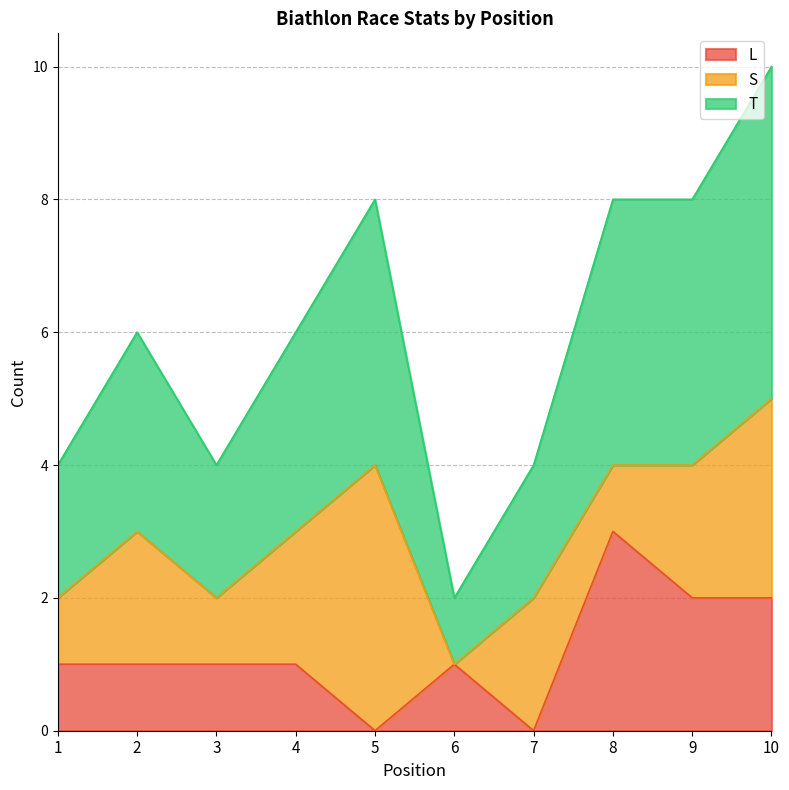

What is the highest value of the L series?

3